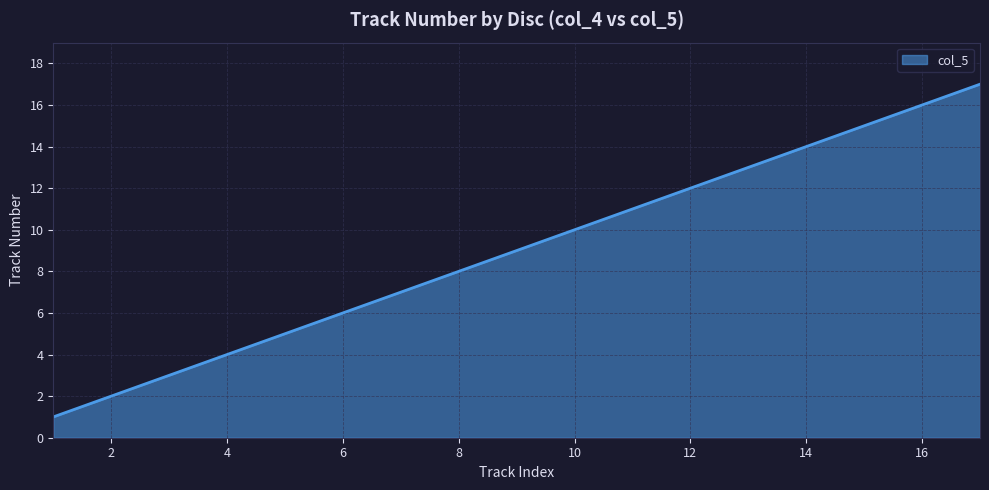

What is the difference between the maximum and minimum values?

16